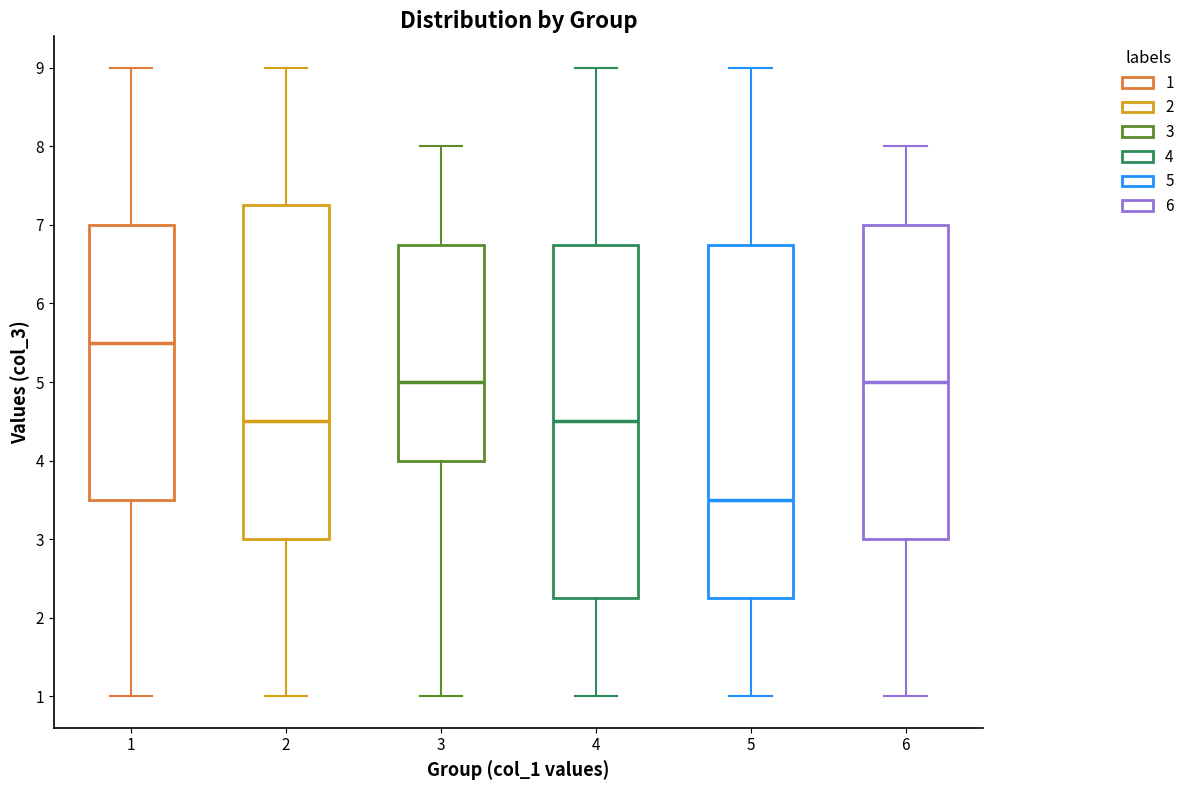

Reading left to right, read every box against the y-axis: the position of its median line, the range the box covers, and the ends of its whiskers. The values are not printed on the chart, so give them approximately, as read against the axis.

1: median 5.5, box 3.5 to 7.0, whiskers 1.0 to 9.0
2: median 4.5, box 3.0 to 7.3, whiskers 1.0 to 9.0
3: median 5.0, box 4.0 to 6.8, whiskers 1.0 to 8.0
4: median 4.5, box 2.3 to 6.8, whiskers 1.0 to 9.0
5: median 3.5, box 2.3 to 6.8, whiskers 1.0 to 9.0
6: median 5.0, box 3.0 to 7.0, whiskers 1.0 to 8.0